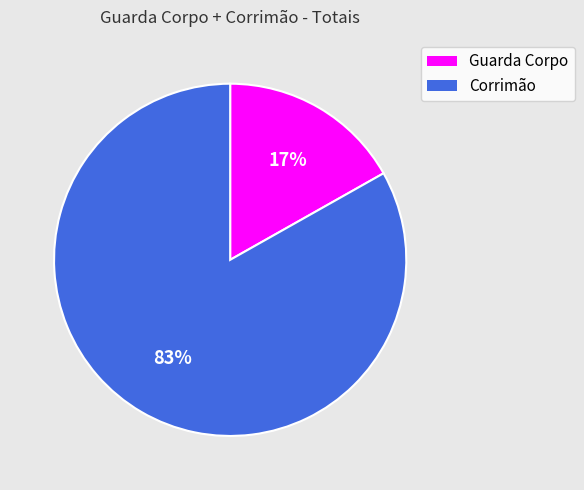

The Corrimão slice represents 71% of the pie. True or false?

False